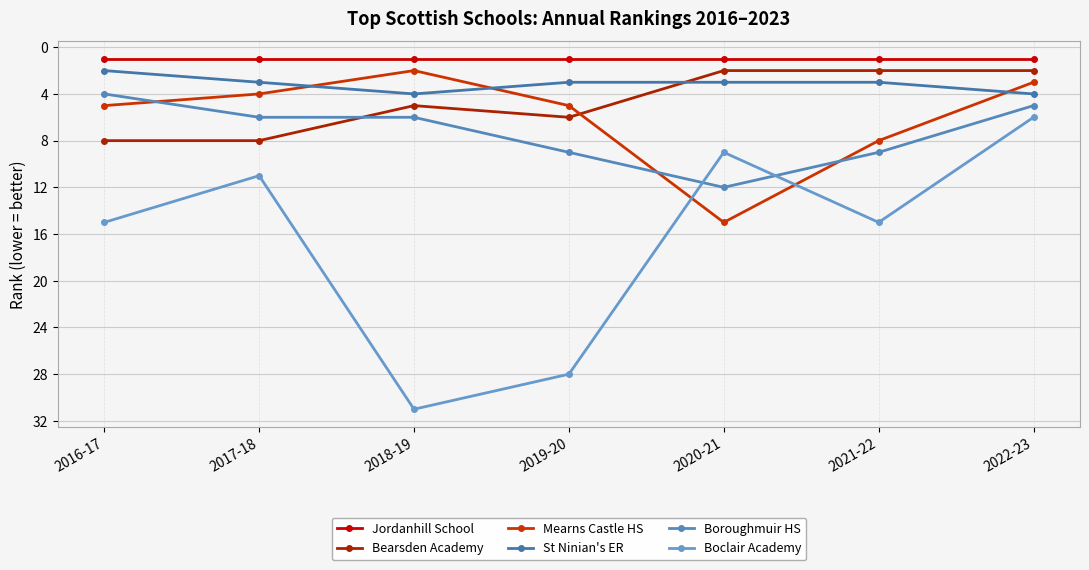

What is the spread (max minus min) of values at 2021-22?

14